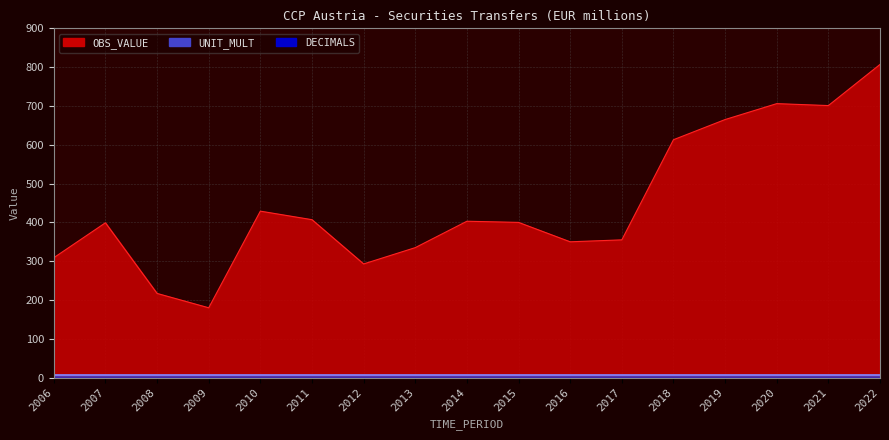

True or false: OBS_VALUE and DECIMALS intersect in this chart.

False